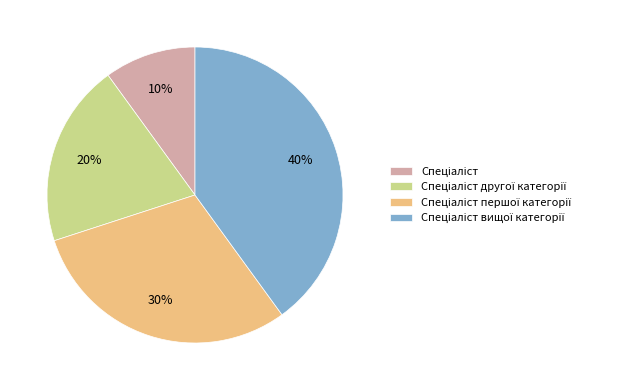

To the nearest percent, what is the average slice percentage?

25%